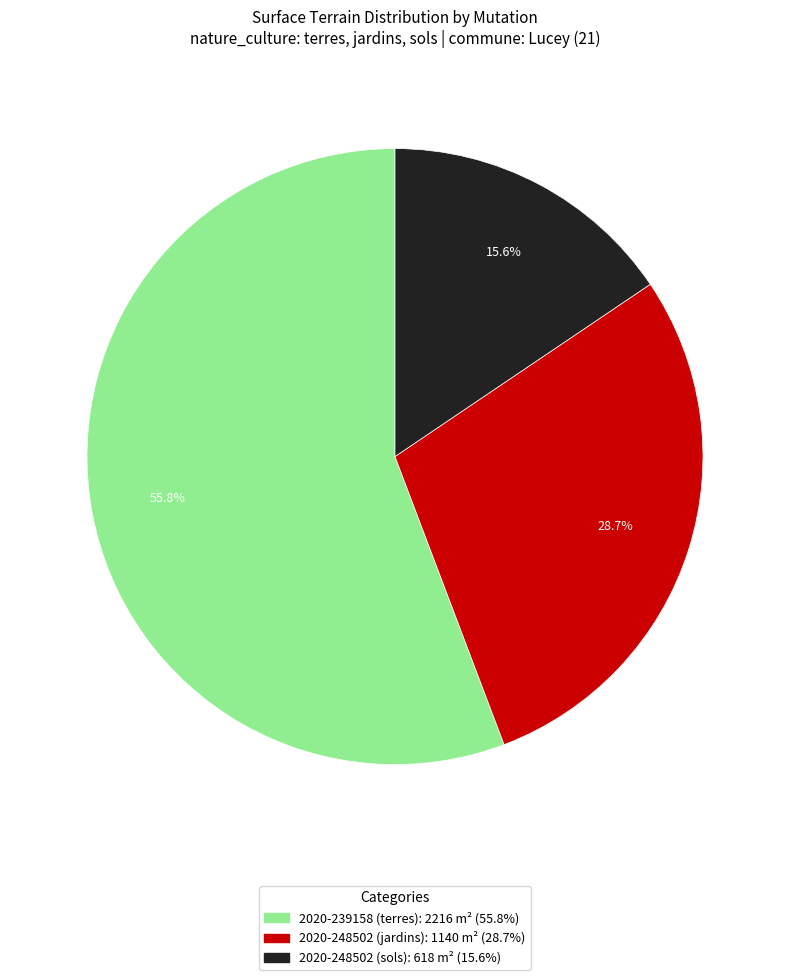

Between 2020-239158 (terres) and 2020-248502 (jardins), which is larger?

2020-239158 (terres)